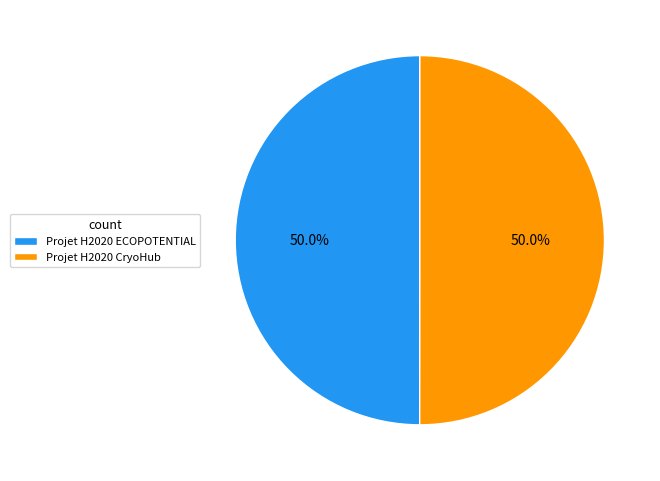

The Projet H2020 CryoHub slice represents 37% of the pie. True or false?

False